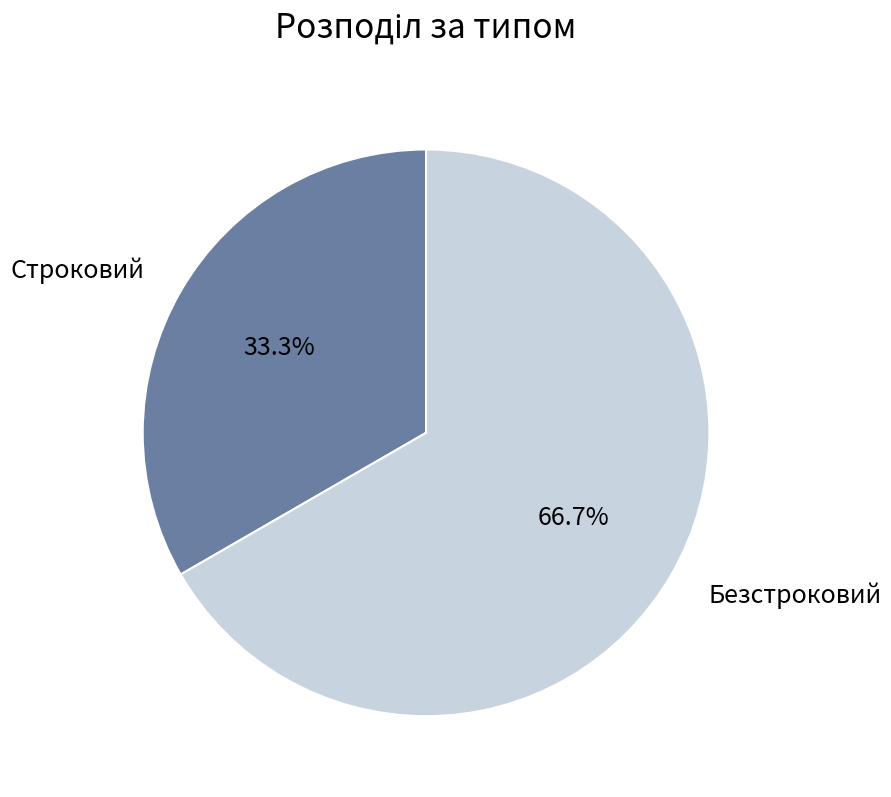

Which has a higher value, Безстроковий or Строковий?

Безстроковий